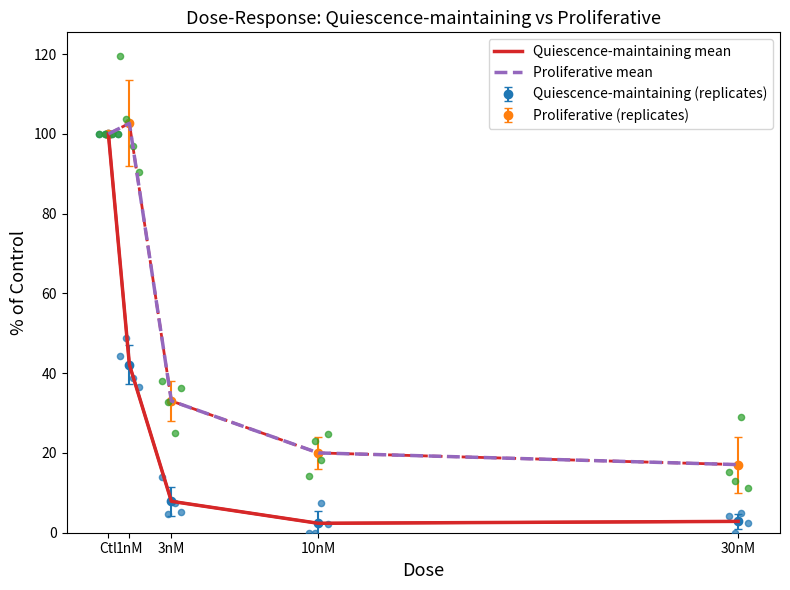

Which series has the largest total across all categories?

Proliferative mean